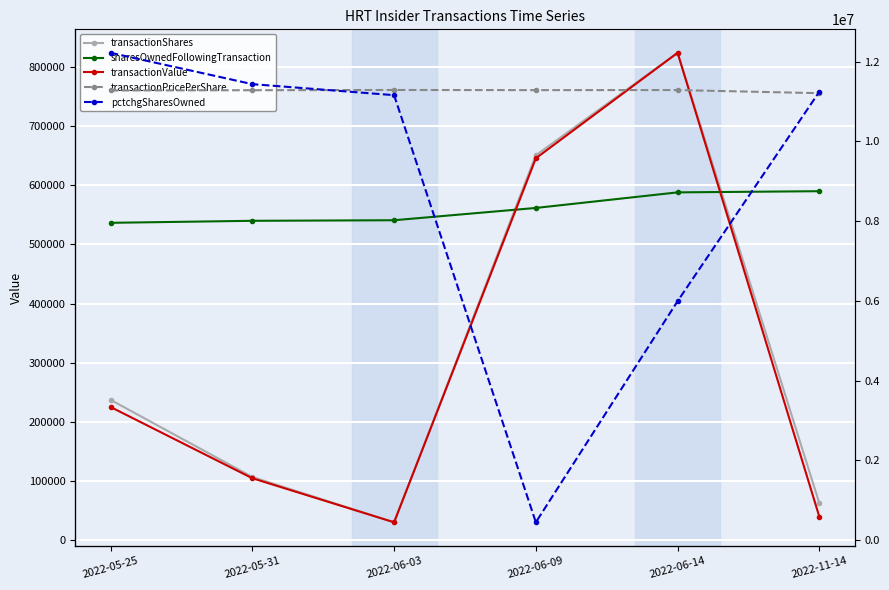

What is the smallest value displayed?

-730.0